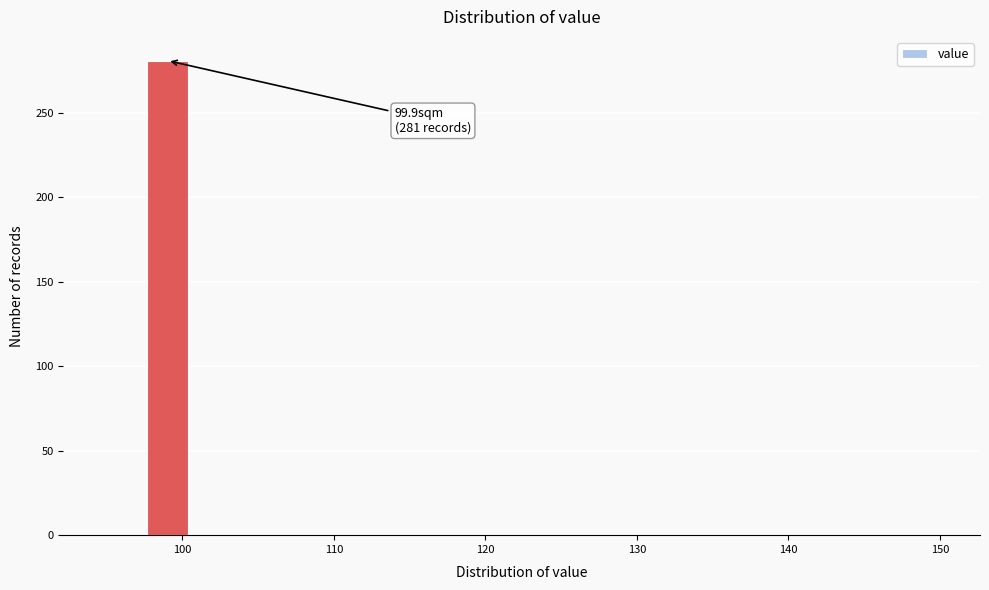

Around what value on the x-axis is the tallest bar? Give the approximate position of its centre, as read against the axis.

99